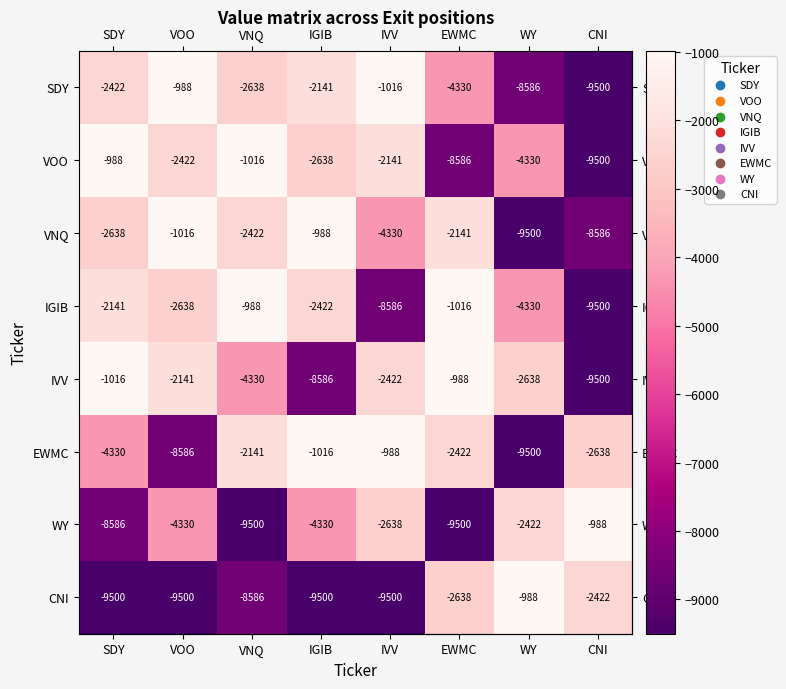

What is the total value across all series at VNQ?

-31621